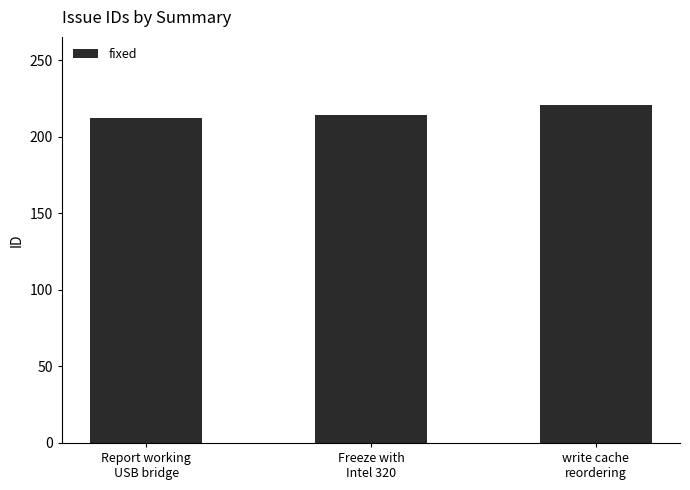

What is the label of the 3rd bar from the right?

Report working
USB bridge